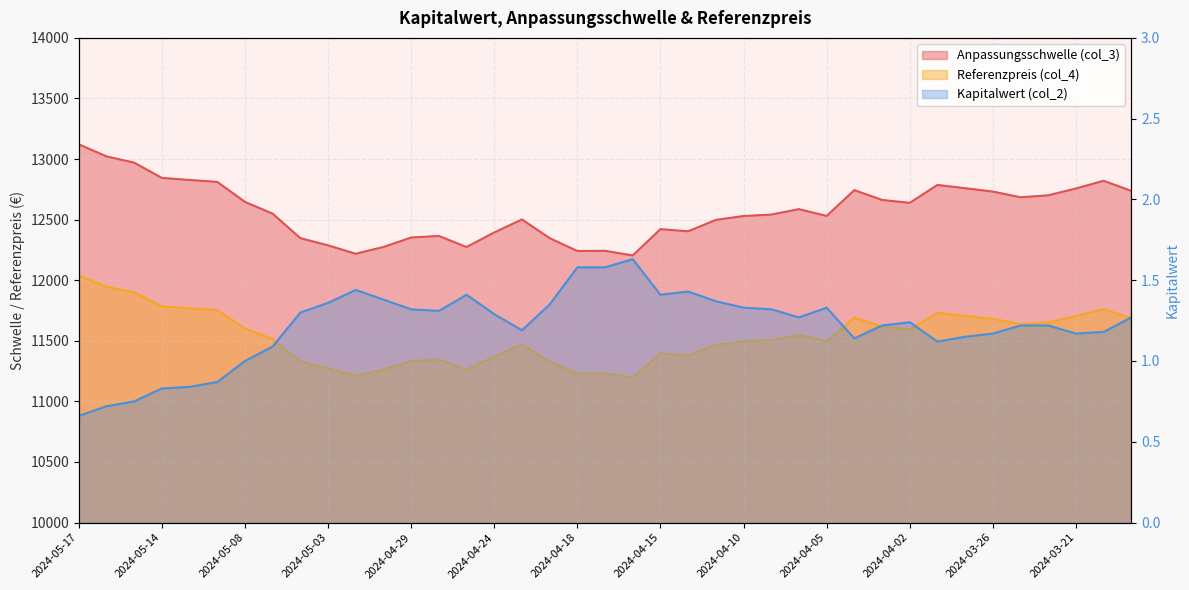

Where is Kapitalwert (col_2) nearest to the value 1?

2024-05-08